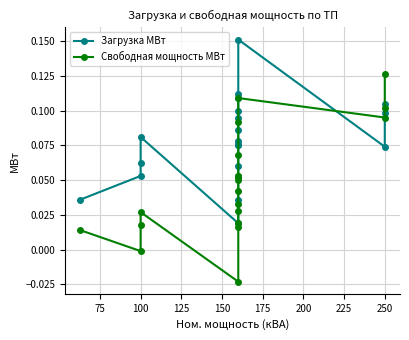

What is the label of the 3rd point from the right?

250